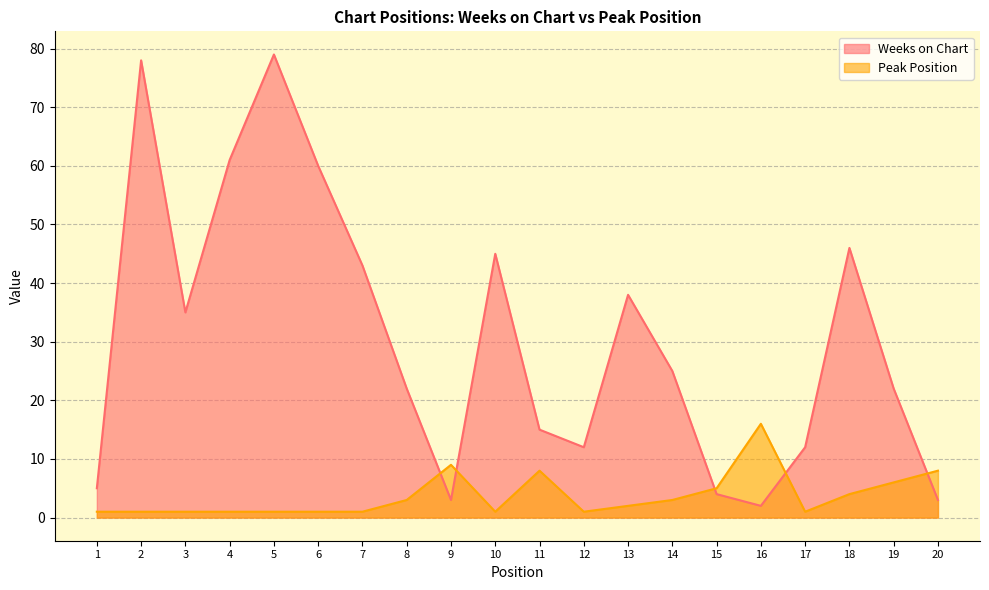

At which label is Peak Position closest to 8?

11